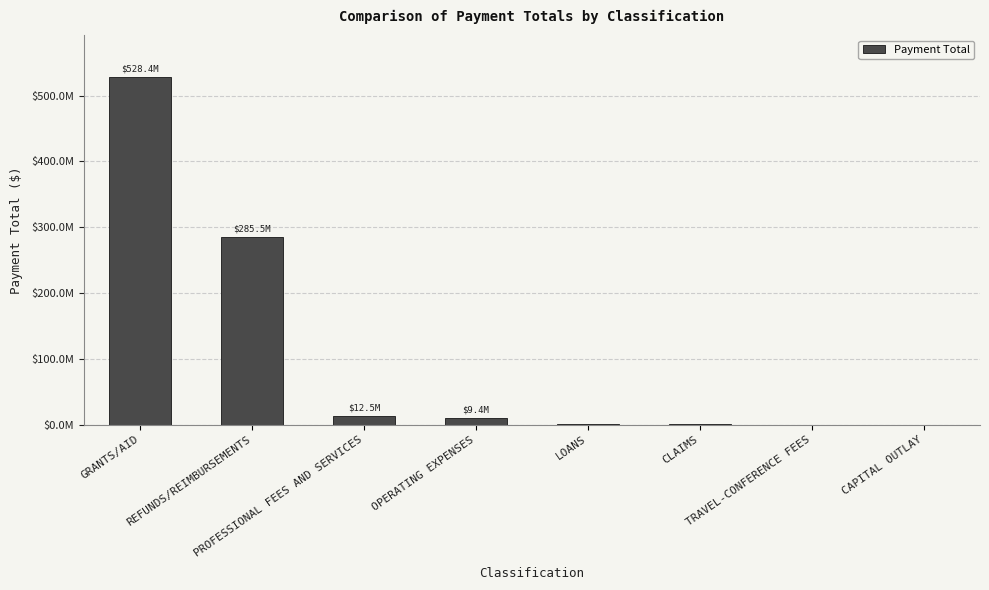

What is the label of the 3rd bar from the right?

CLAIMS